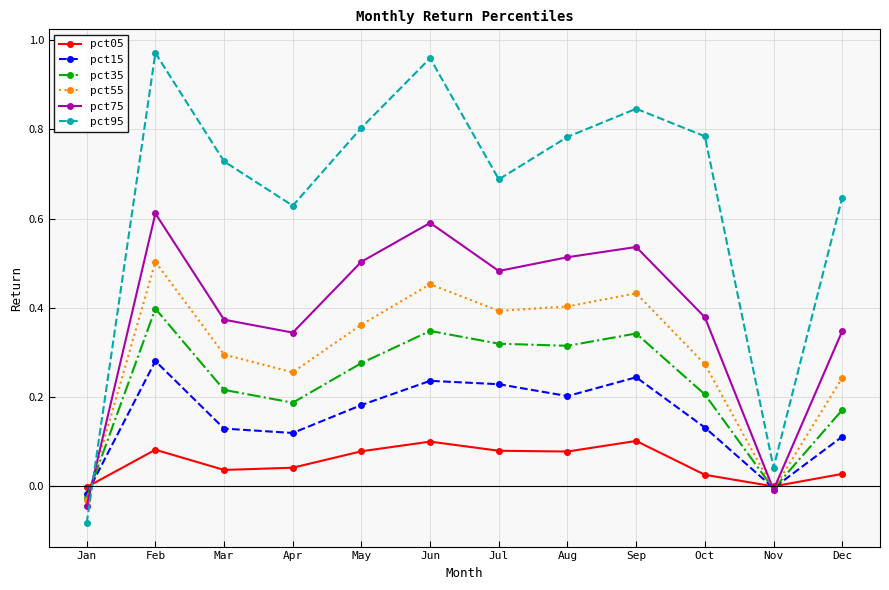

List the series in order of their peak value, lowest first.

pct05, pct15, pct35, pct55, pct75, pct95